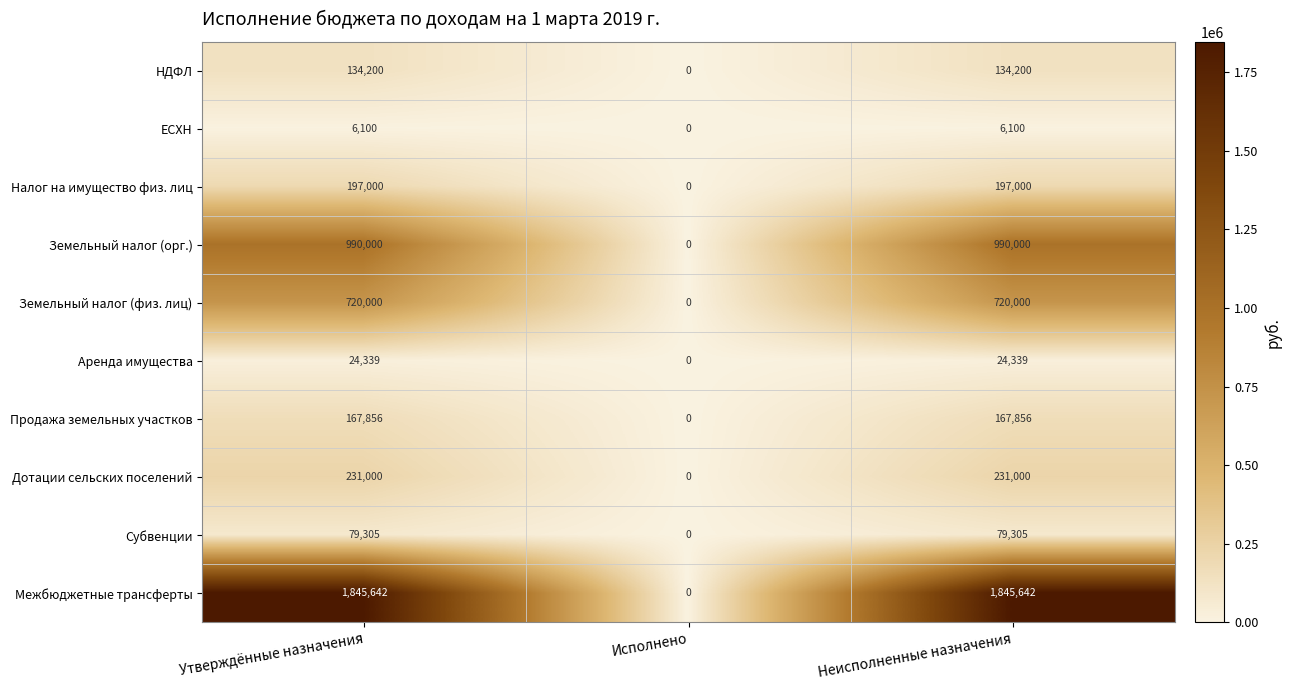

What is the total value across all series at Неисполненные назначения?

4395442